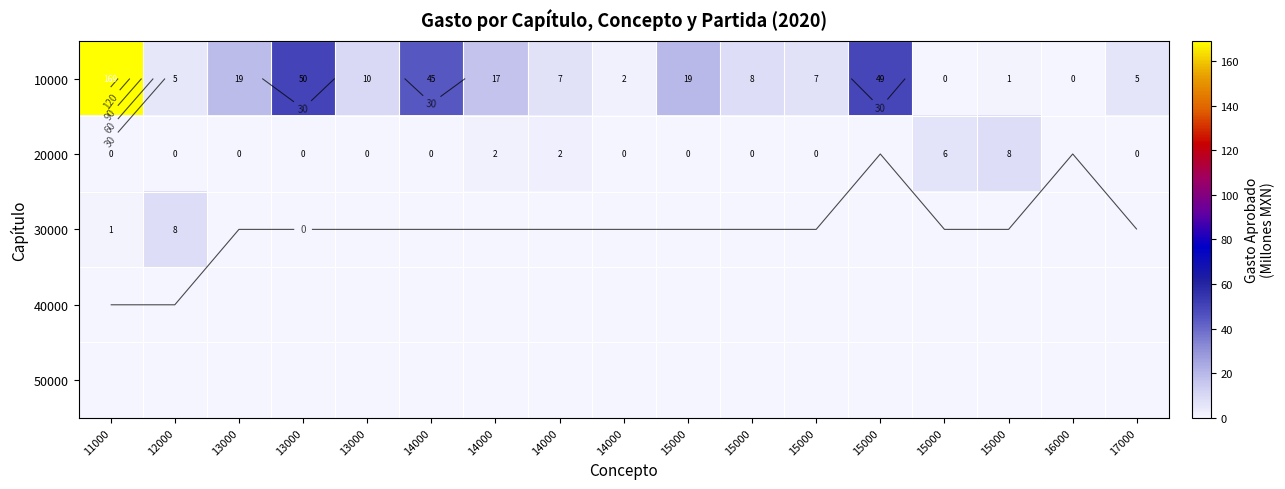

Is it true that 10000 equals 1.1 at 14000?

False